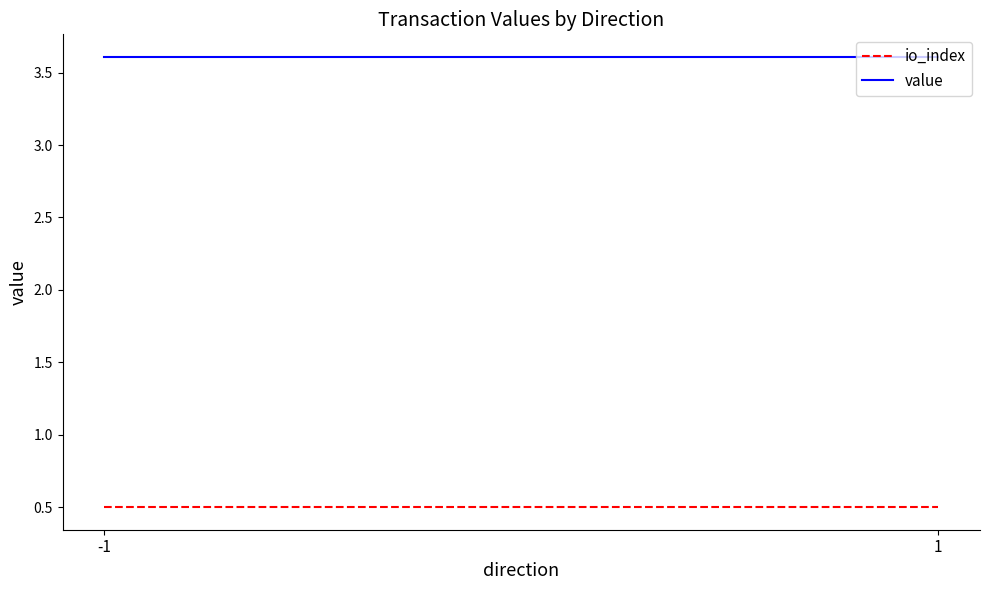

What is the total value across all series at 1?

4.1